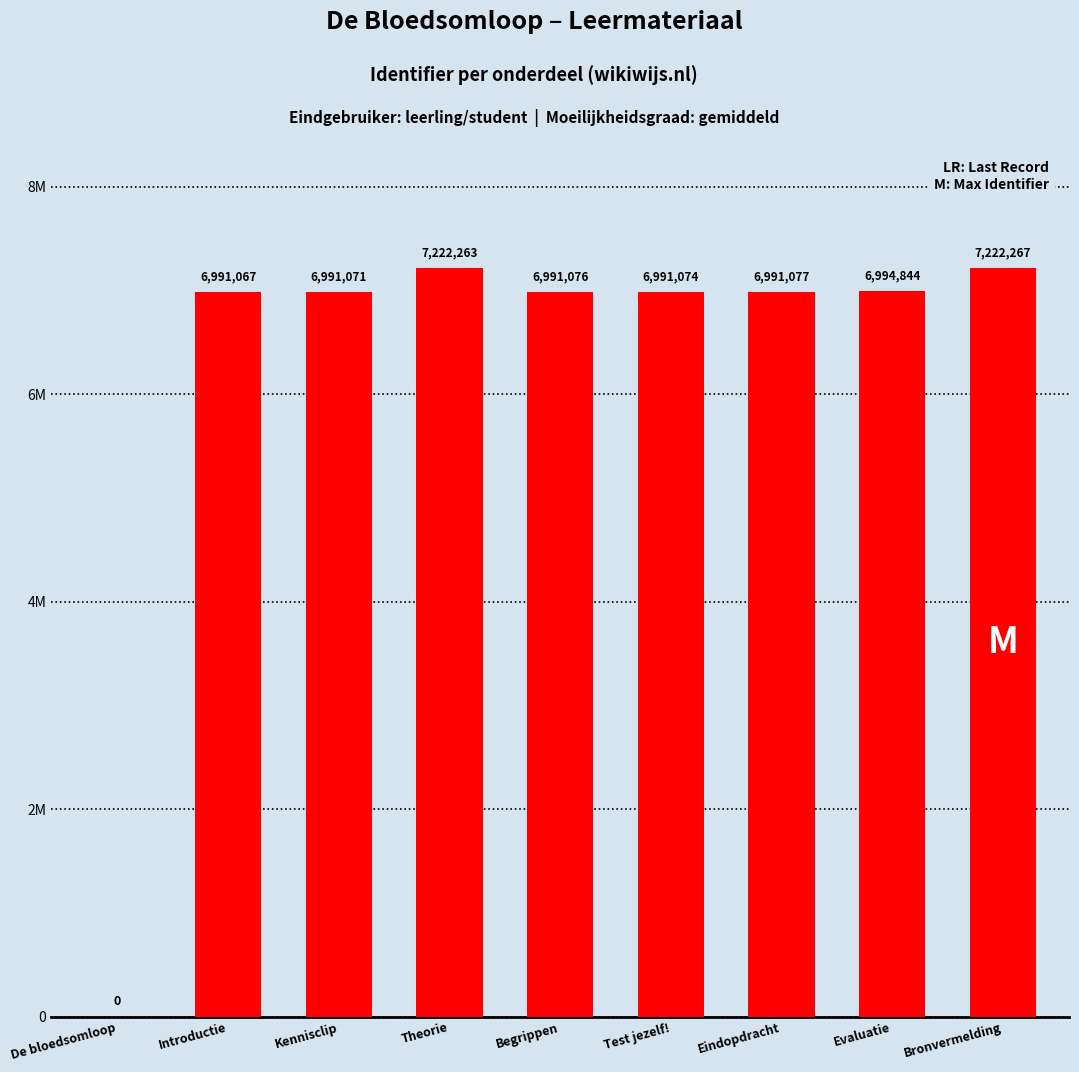

True or false: the data shows 7222267 at Bronvermelding.

True